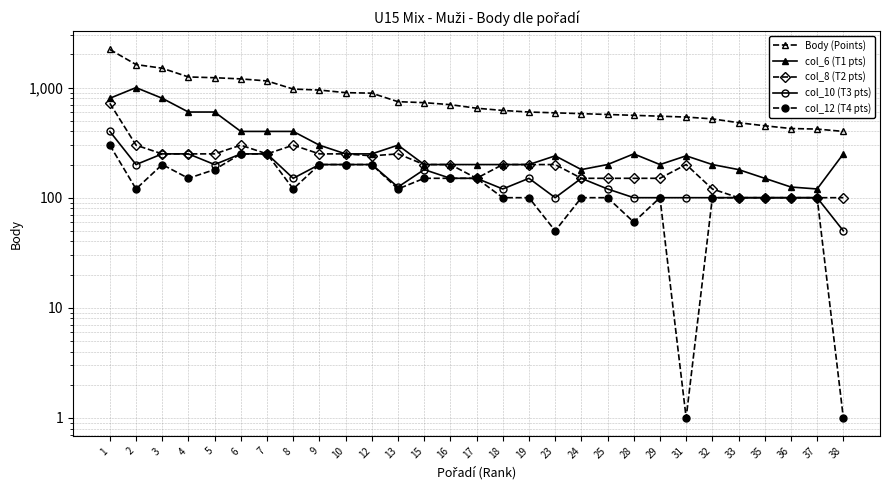

Reading left to right, transcribe all the data shown in this chart.

Body (Points): 2220	1620	1500	1250	1230	1200	1150	970	950	900	890	745	730	700	650	620	600	590	580	570	560	550	540	520	480	450	425	420	400
col_6 (T1 pts): 800	1000	800	600	600	400	400	400	300	250	250	300	200	200	200	200	200	240	180	200	250	200	240	200	180	150	125	120	250
col_8 (T2 pts): 720	300	250	250	250	300	250	300	250	250	240	250	200	200	150	200	200	200	150	150	150	150	200	120	100	100	100	100	100
col_10 (T3 pts): 400	200	250	250	200	250	250	150	200	200	200	125	180	150	150	120	150	100	150	120	100	100	100	100	100	100	100	100	50
col_12 (T4 pts): 300	120	200	150	180	250	250	120	200	200	200	120	150	150	150	100	100	50	100	100	60	100	1	100	100	100	100	100	1